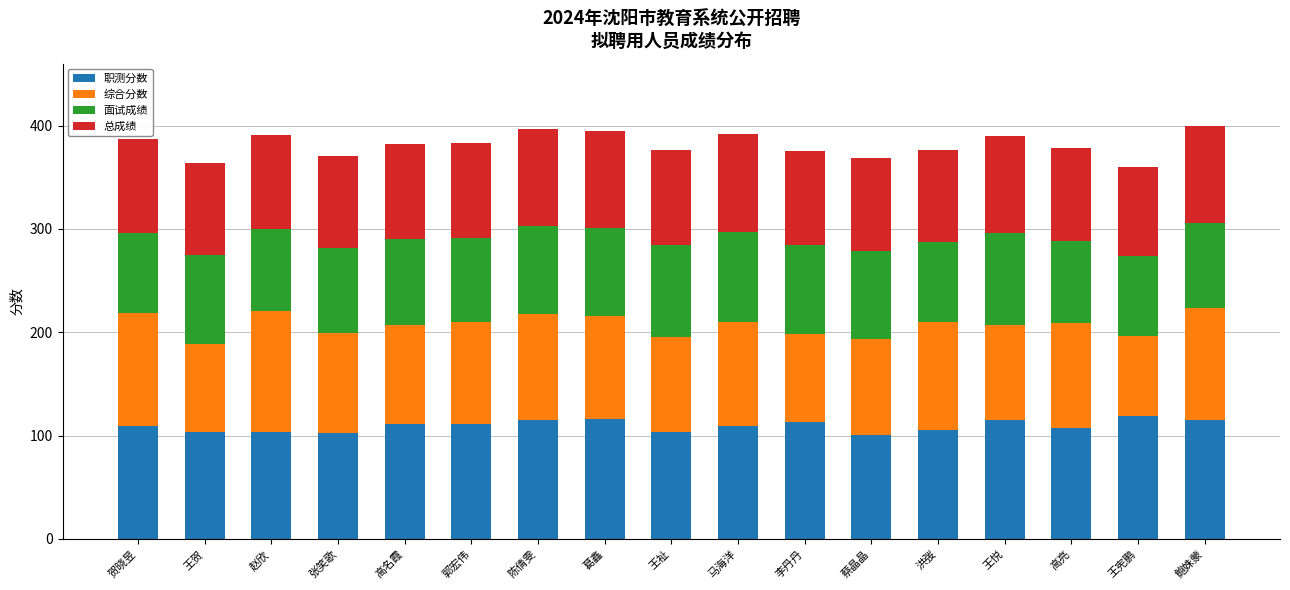

What are all the series names shown in the legend?

职测分数, 综合分数, 面试成绩, 总成绩